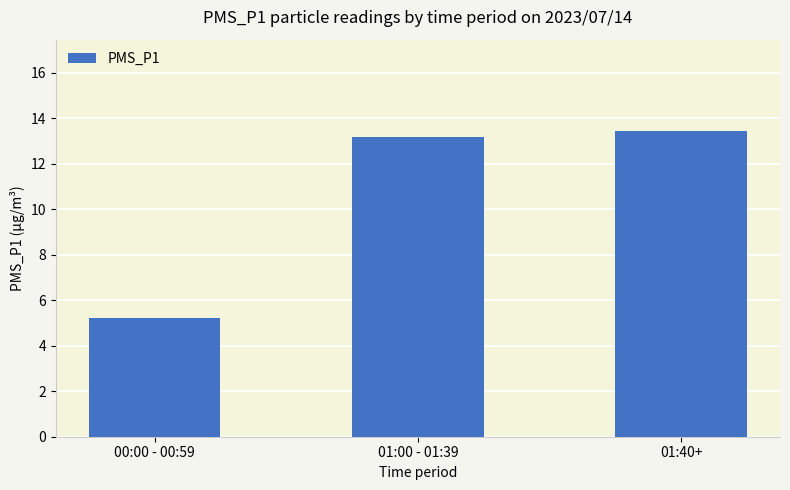

What is the label of the 3rd bar from the right?

00:00 - 00:59